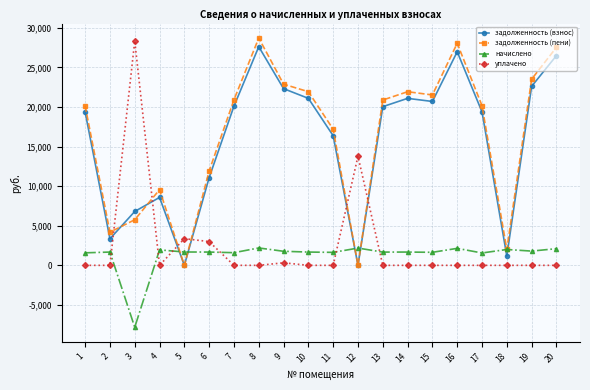

True or false: задолженность (пени) has more than 2 interior local peaks.

True